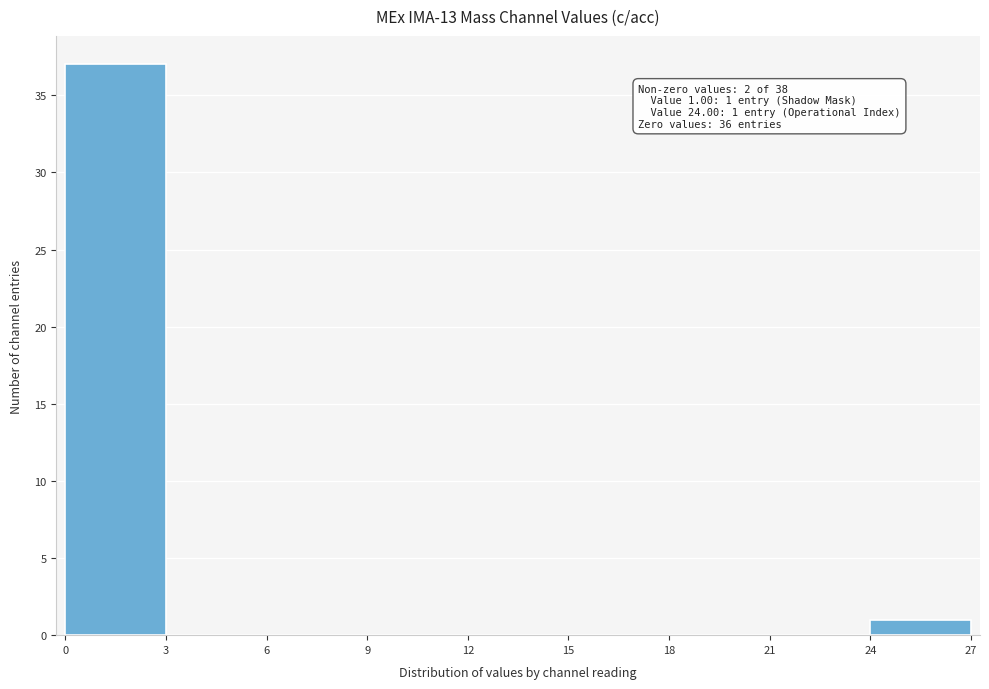

Which range on the x-axis has the tallest bar?

0 to 3